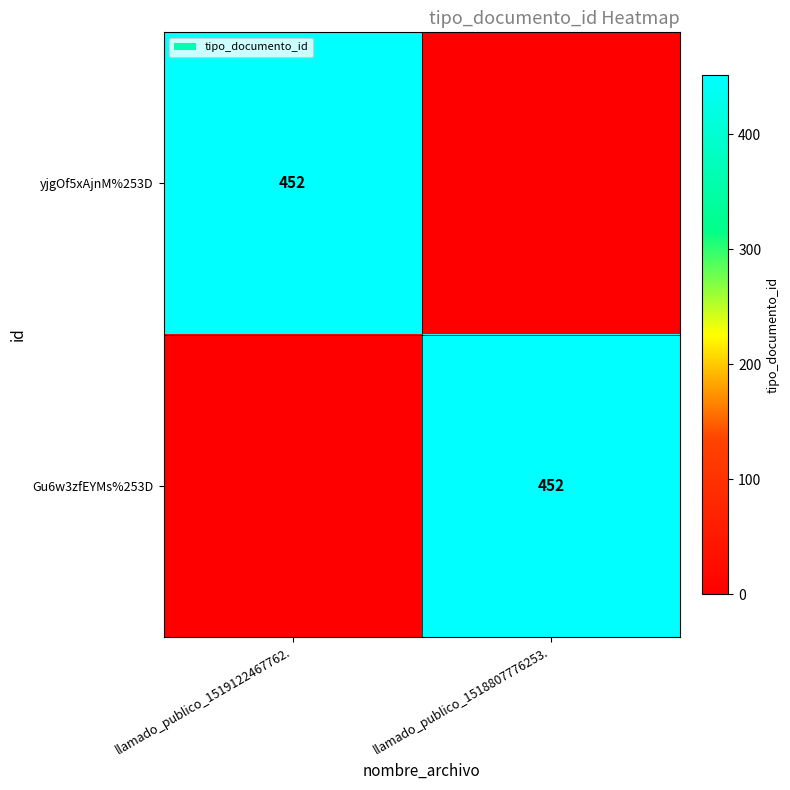

True or false: yjgOf5xAjnM%253D has a value of 709 at llamado_publico_1519122467762..

False